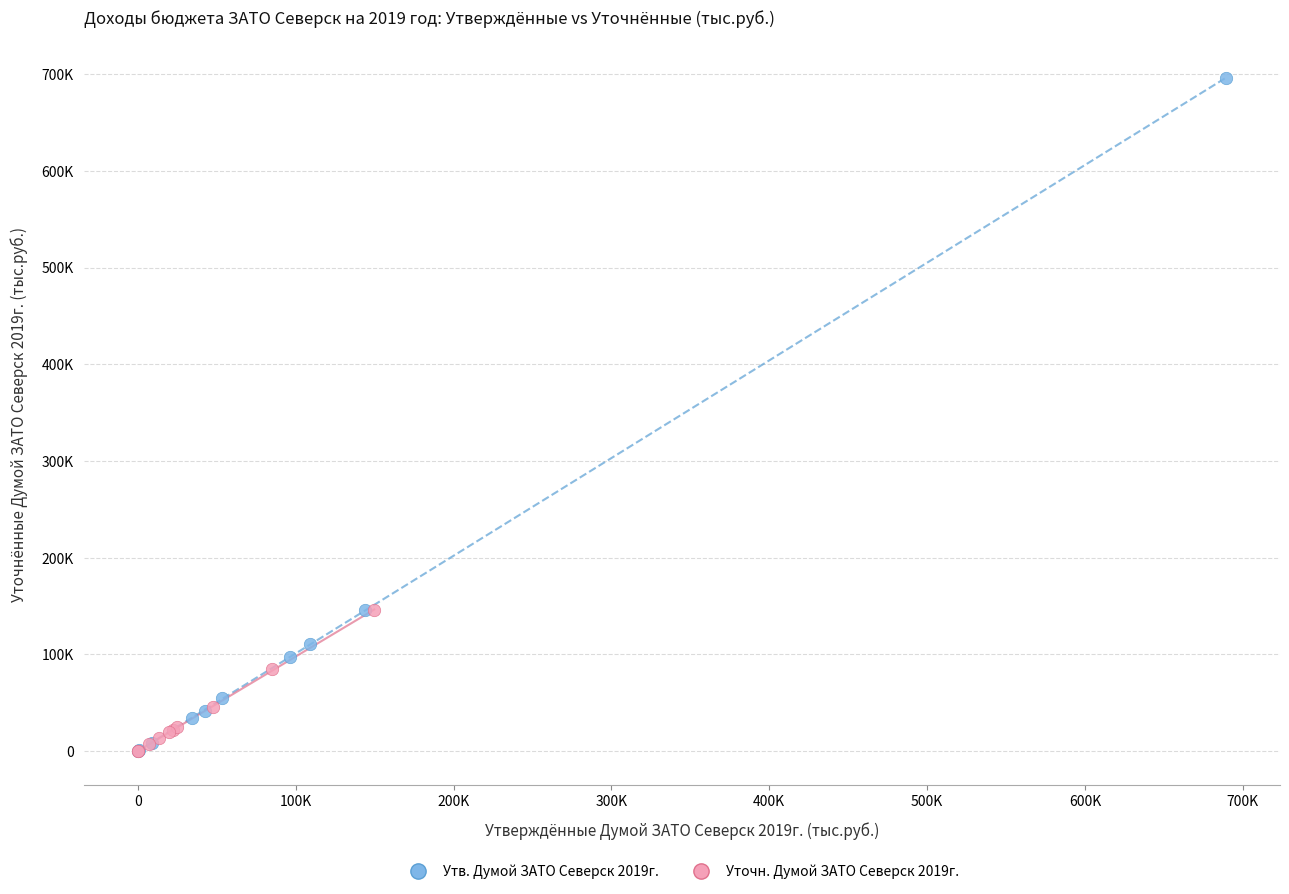

What are all the series names shown in the legend?

Утв. Думой ЗАТО Северск 2019г., Уточн. Думой ЗАТО Северск 2019г.